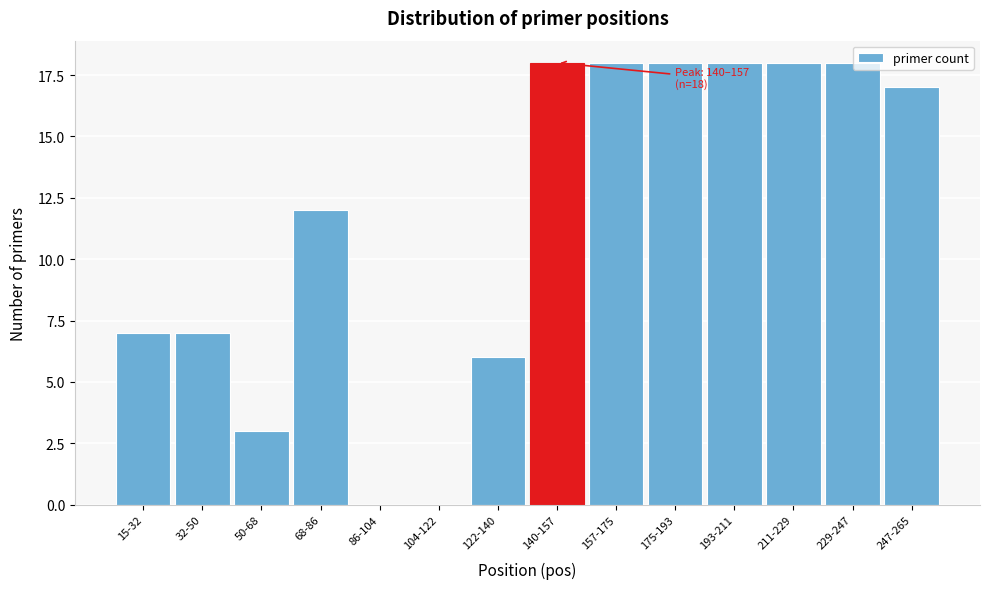

Reading left to right, extract all data points from this chart.

15-32=7	32-50=7	50-68=3	68-86=12	86-104=0	104-122=0	122-140=6	140-157=18	157-175=18	175-193=18	193-211=18	211-229=18	229-247=18	247-265=17